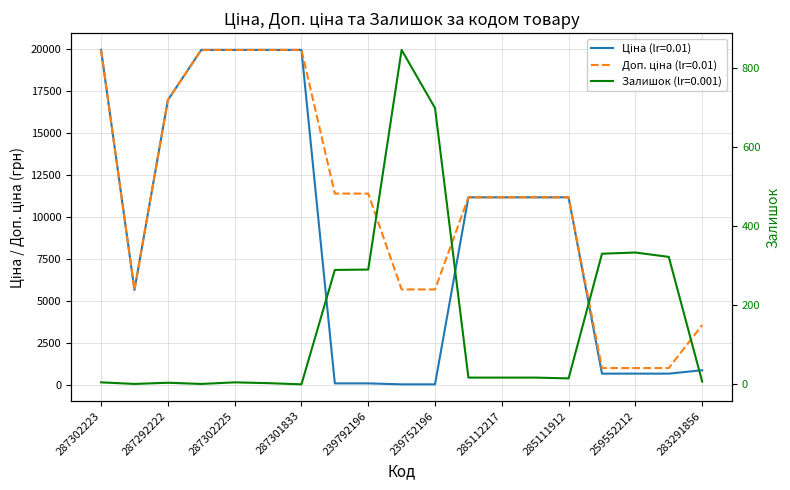

Is it true that Доп. ціна equals 18891.8 at 239792196?

False